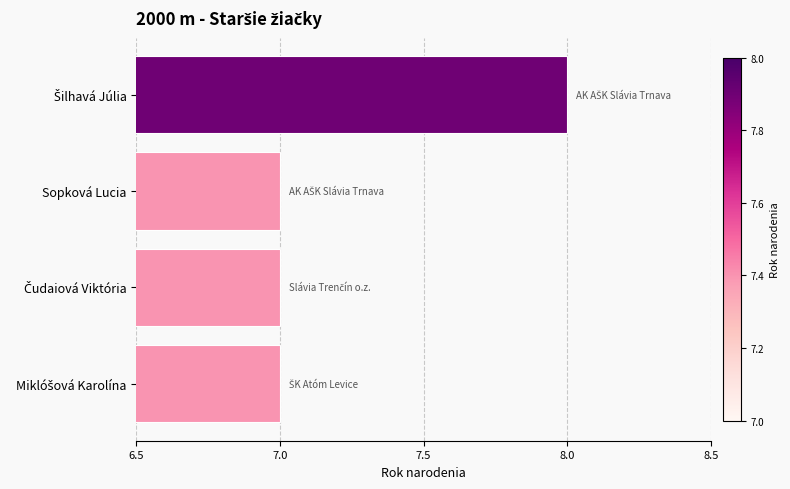

What is the smallest value displayed?

7